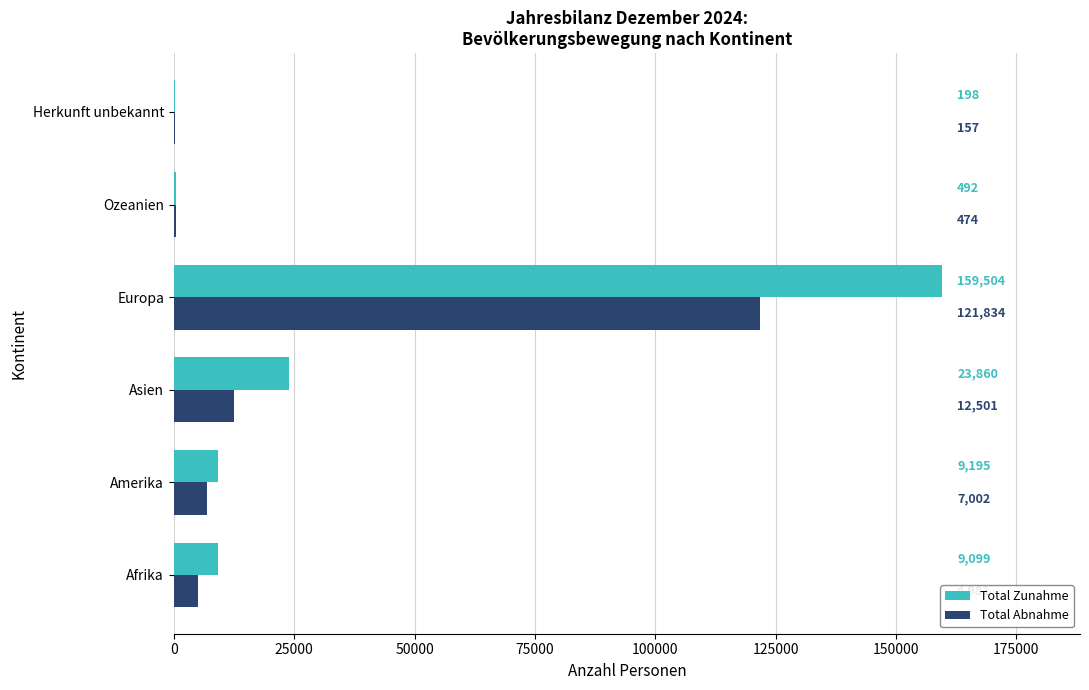

Where is Total Abnahme nearest to the value 60995?

Asien